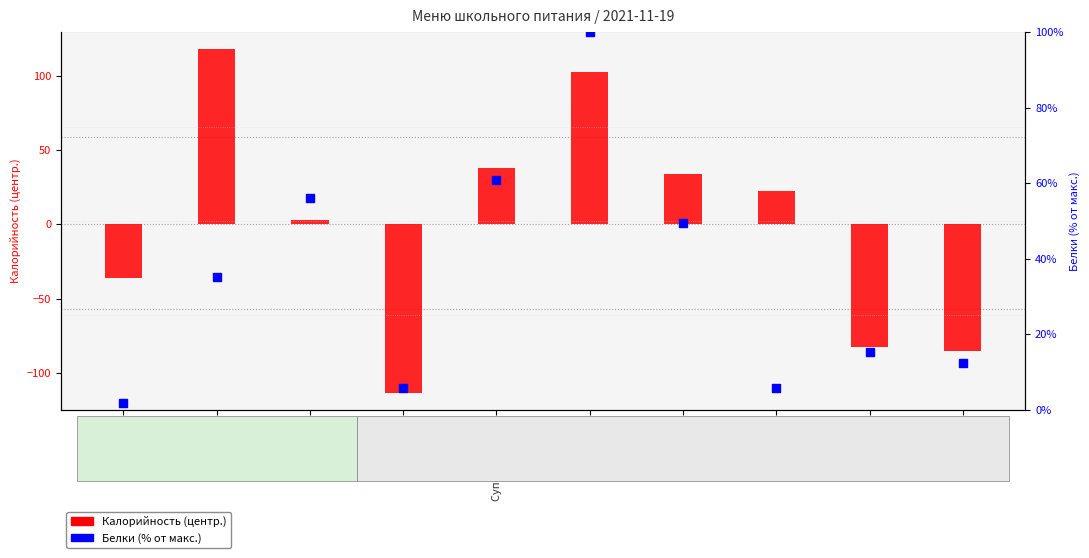

Which series has the widest spread of Y values?

Калорийность (центр.)